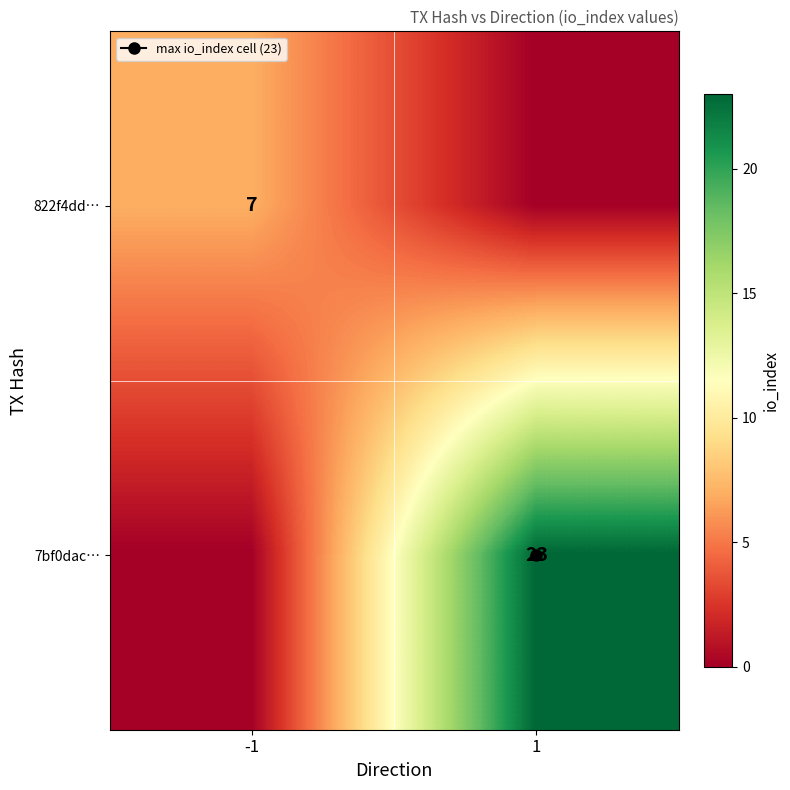

True or false: 7bf0dac… has a value of 7 at 1.

False